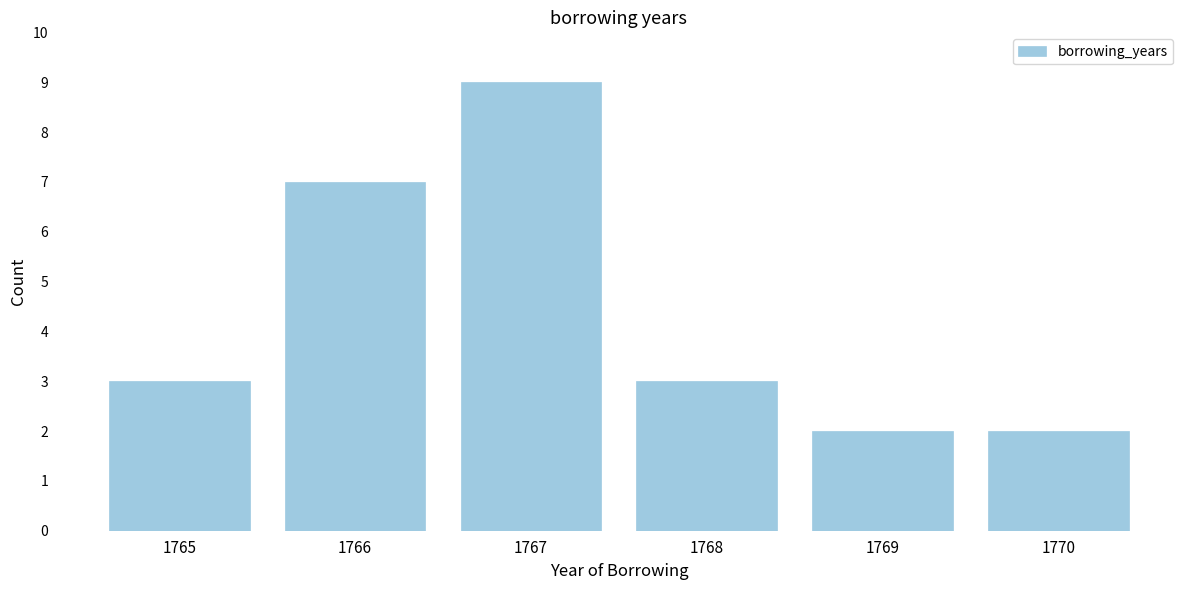

Reading right to left, extract all data points from this chart.

1770=2	1769=2	1768=3	1767=9	1766=7	1765=3